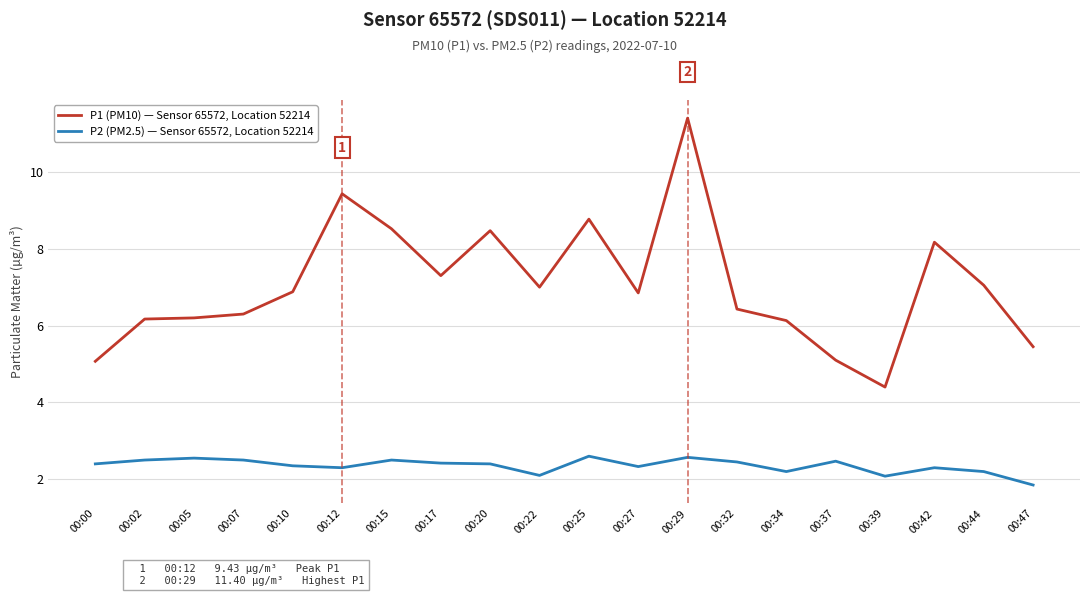

What is the total value across all series at 00:42?

10.5